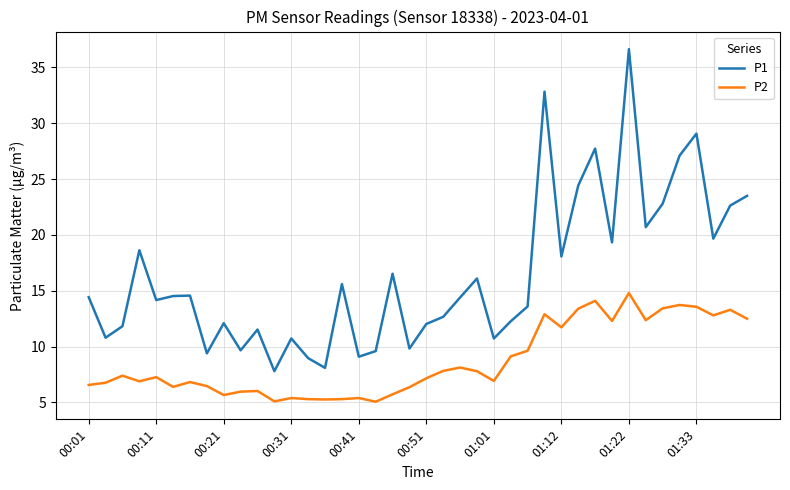

What is the difference between the maximum and minimum values in the P1 series?

28.8